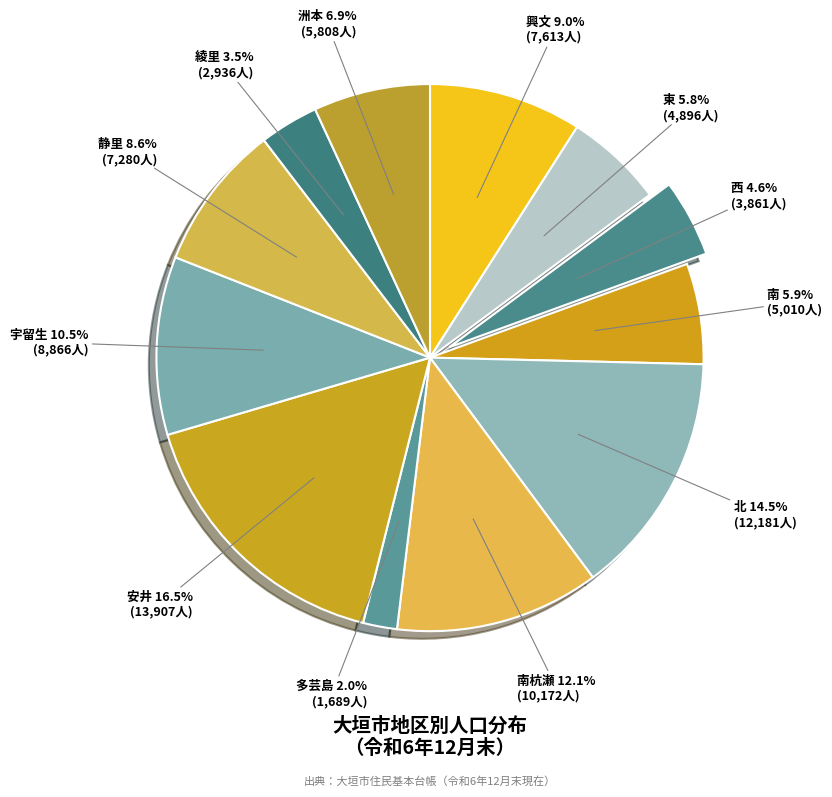

Is there a majority slice in this chart?

No